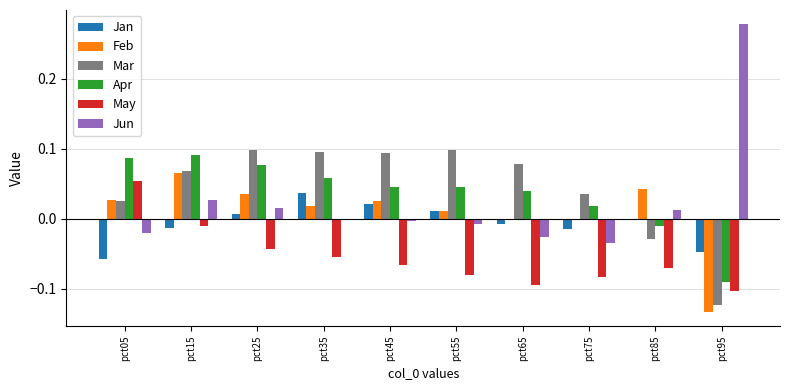

Is the value of May at pct75 greater than the value of Jun at pct35?

No